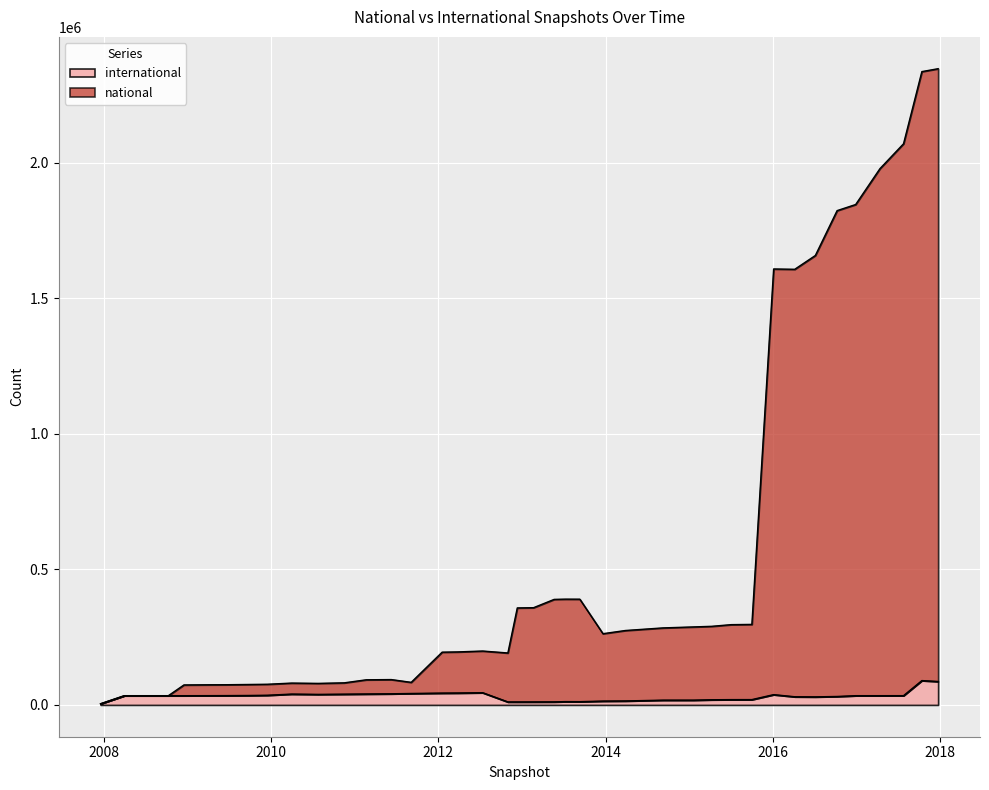

What is the label of the 2nd point from the right?

2017-10-12